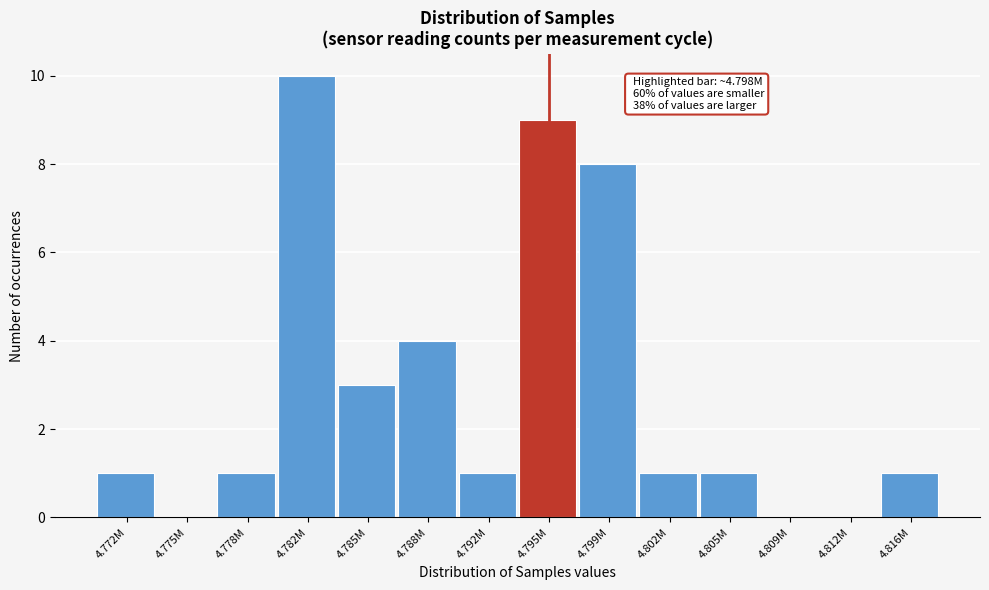

Reading left to right, transcribe all the data shown in this chart.

4.772M=1	4.775M=0	4.778M=1	4.782M=10	4.785M=3	4.788M=4	4.792M=1	4.795M=9	4.799M=8	4.802M=1	4.805M=1	4.809M=0	4.812M=0	4.816M=1